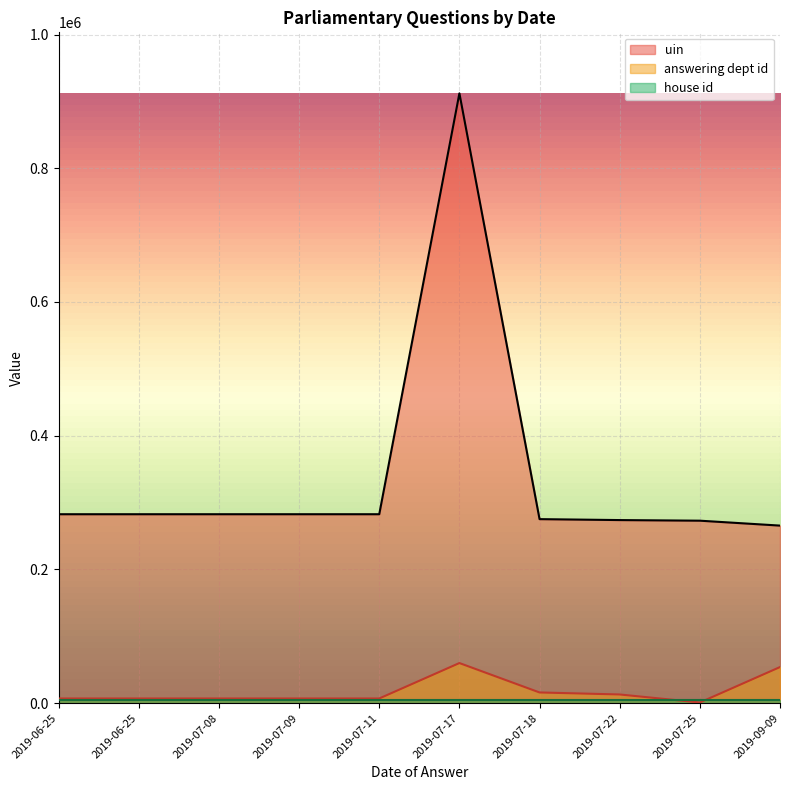

The value of uin at 2019-07-17 is 912085. True or false?

True